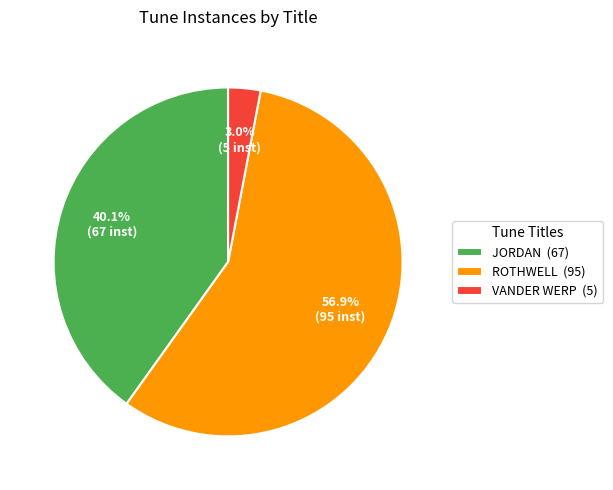

Which slice represents more than half of the pie?

ROTHWELL